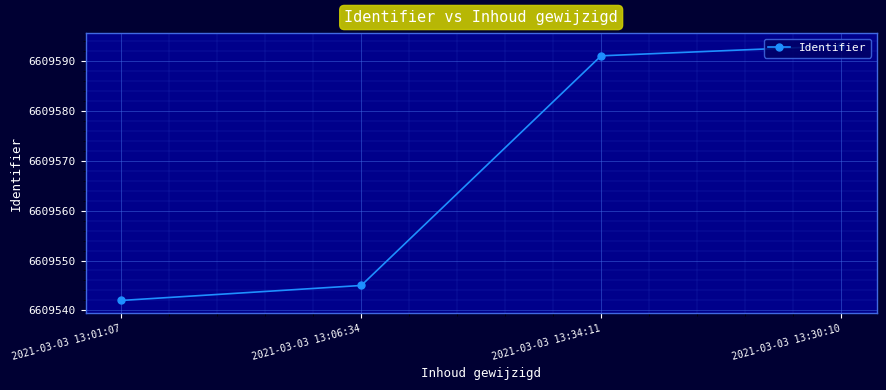

What position from the right is 2021-03-03 13:30:10?

1